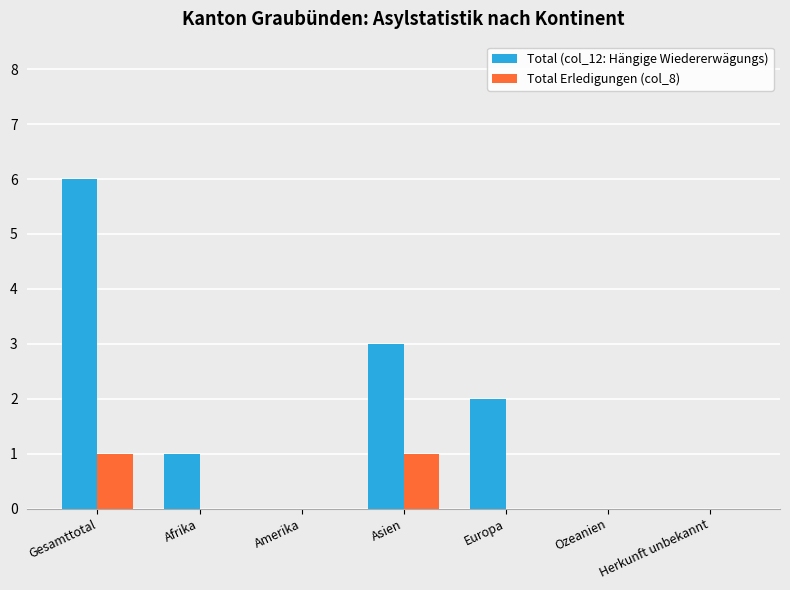

True or false: Total Erledigungen (col_8) has a value of 0 at Europa.

True